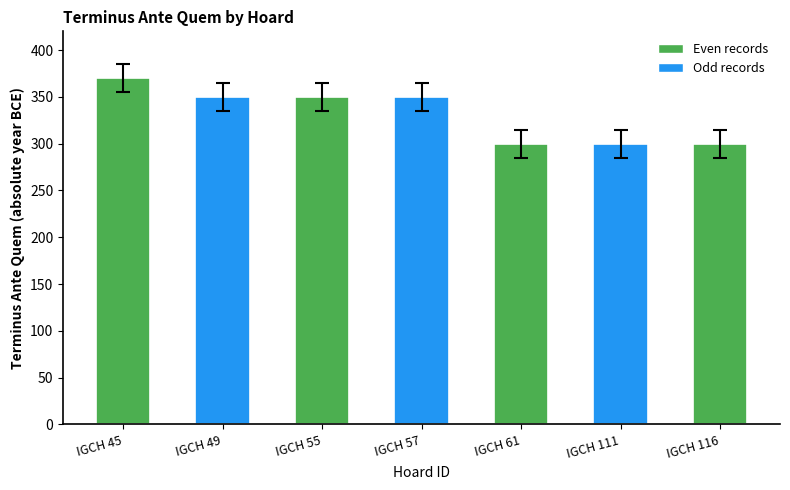

Approximately how many times larger is the value at IGCH 116 compared to IGCH 61?

1.0